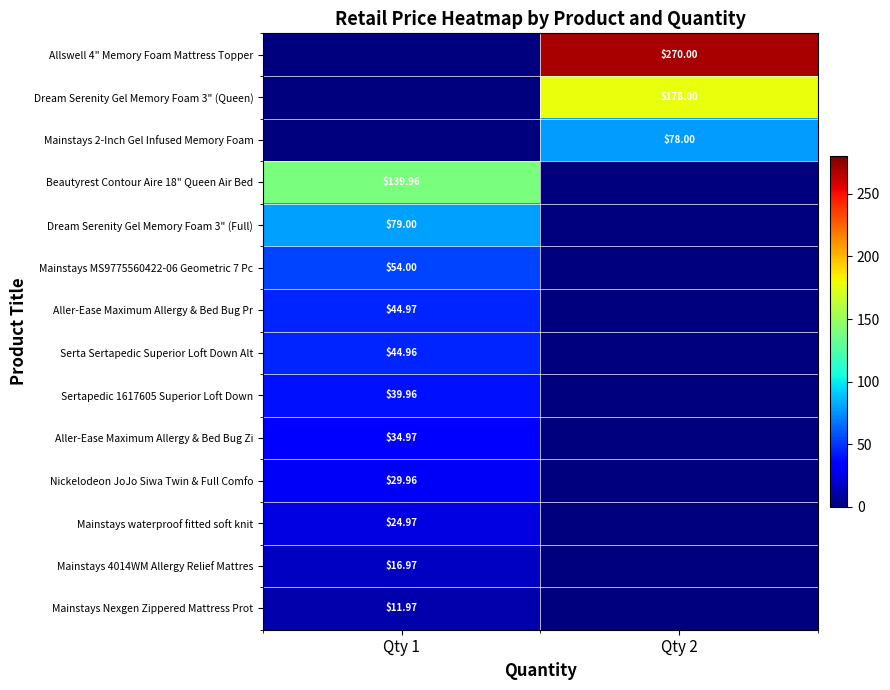

Is the value of Mainstays MS9775560422-06 Geometric 7 Pc at Qty 1 greater than the value of Mainstays waterproof fitted soft knit at Qty 1?

Yes